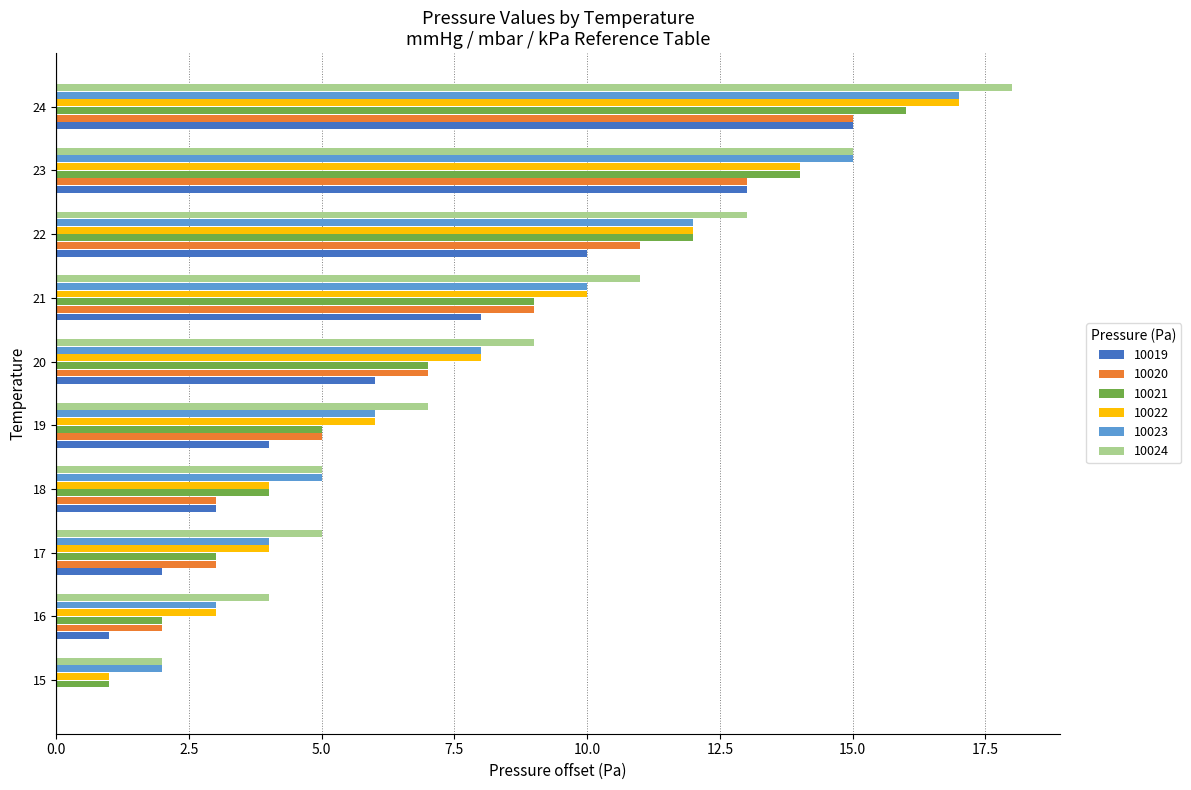

How many values in 10020 are above zero?

9